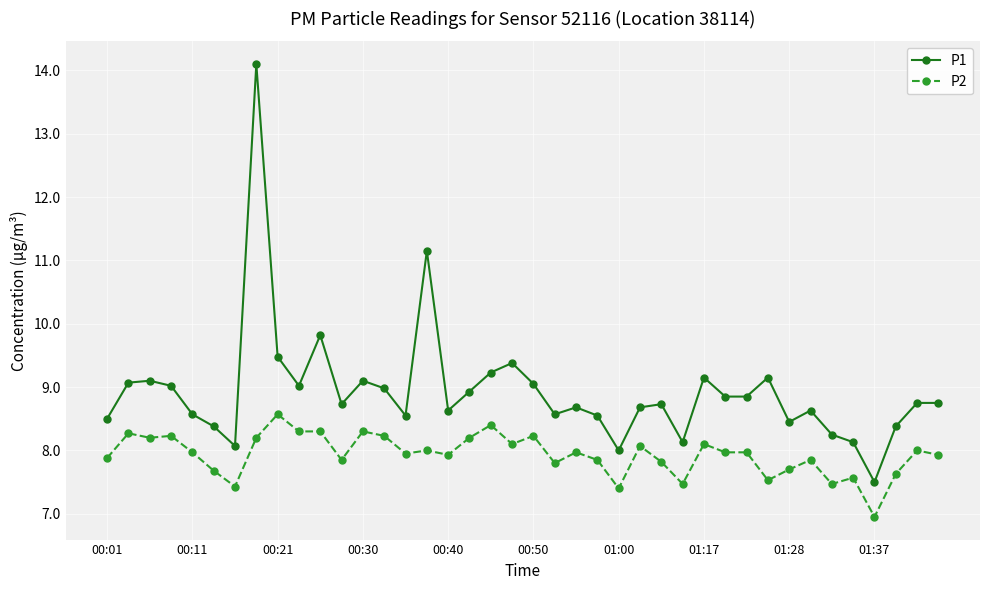

True or false: P2 and P1 intersect in this chart.

False